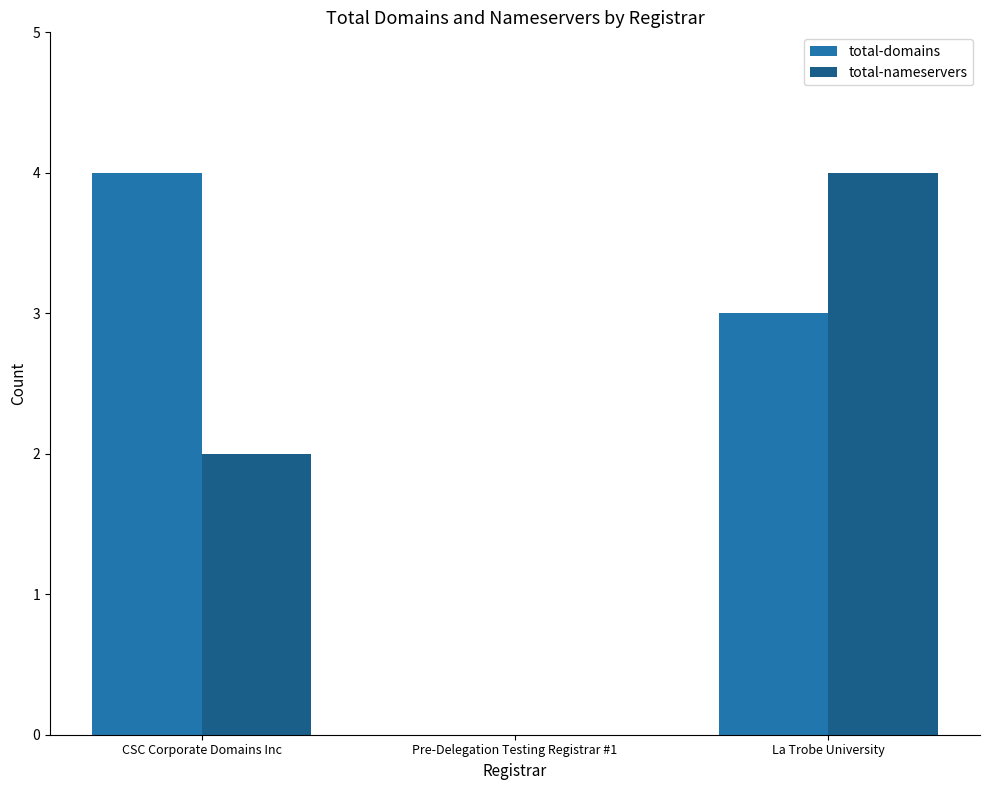

Is it true that total-domains equals 4 at La Trobe University?

False